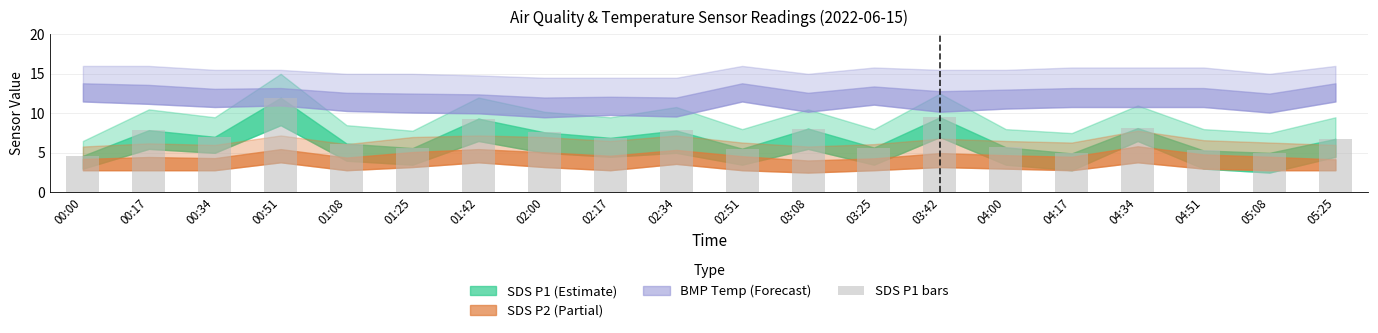

What is the difference between the values at 03:08 and 01:25?

2.5